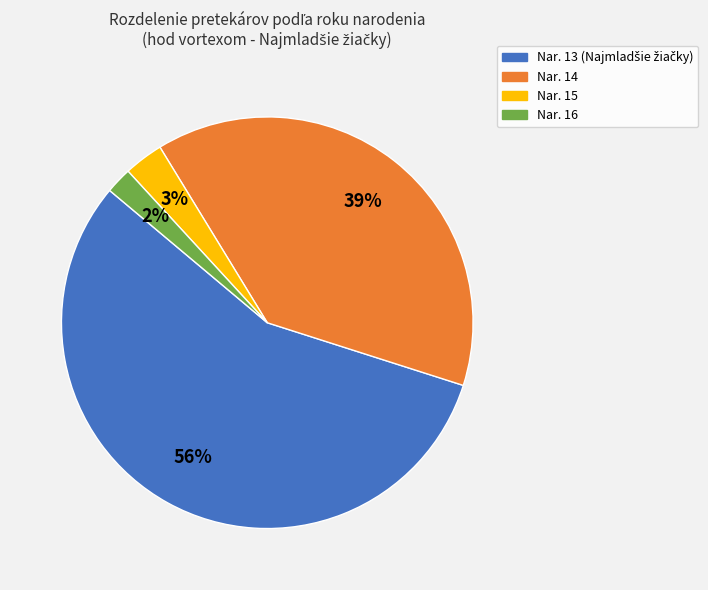

Is there a majority slice in this chart?

Yes